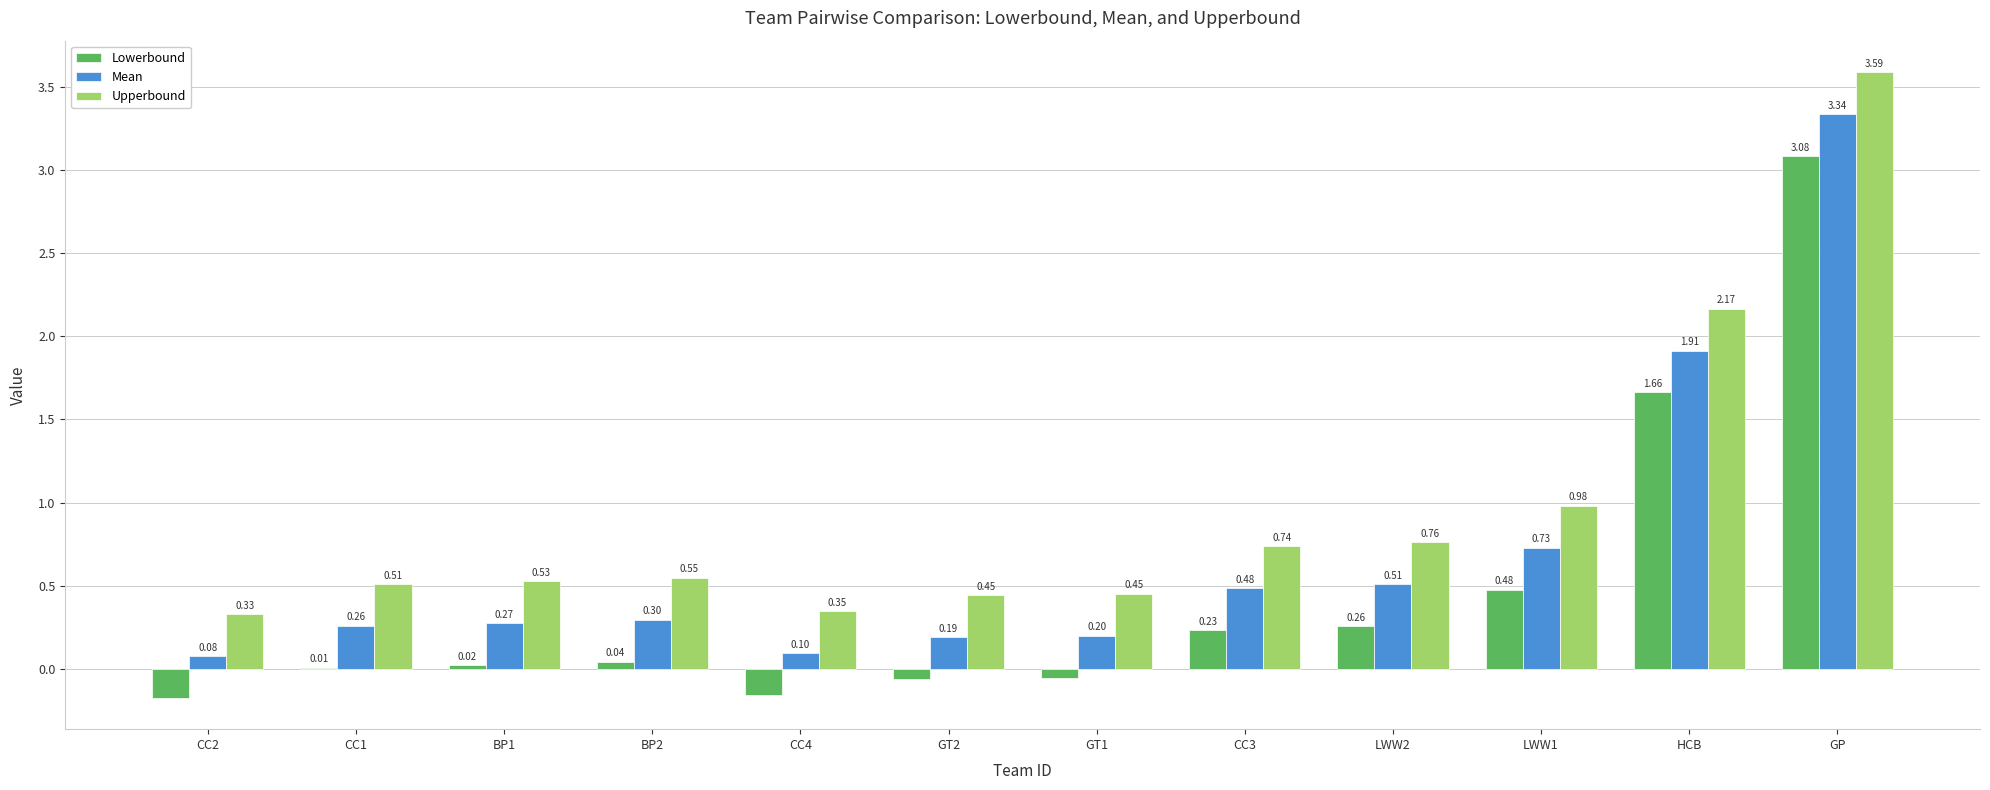

What are all the series names shown in the legend?

Lowerbound, Mean, Upperbound